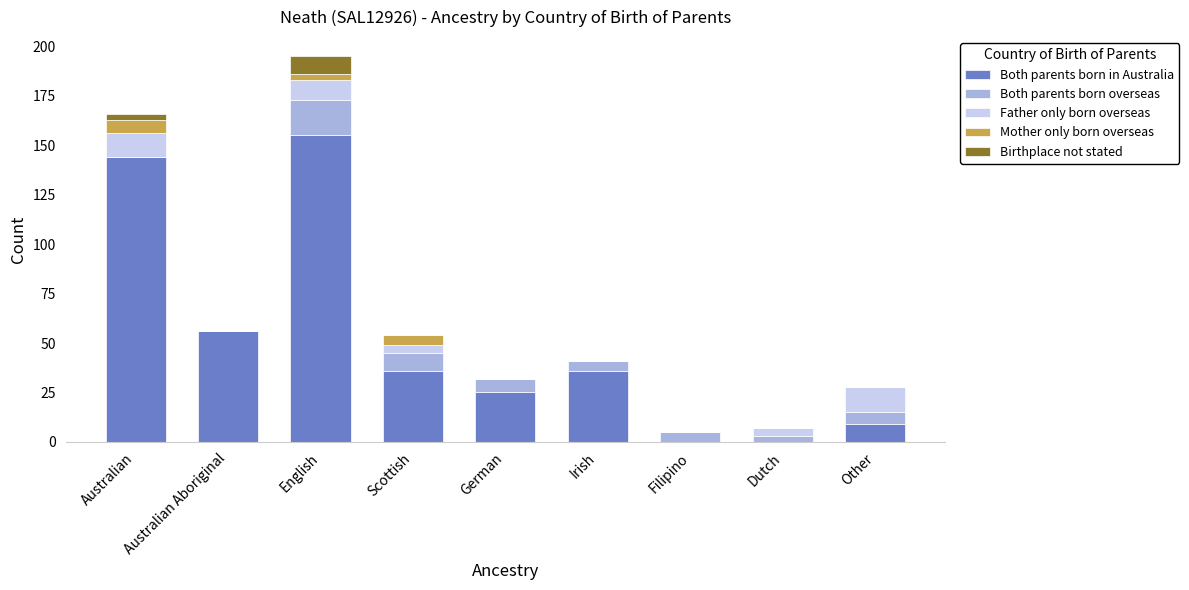

What is the highest value of the Both parents born in Australia series?

155